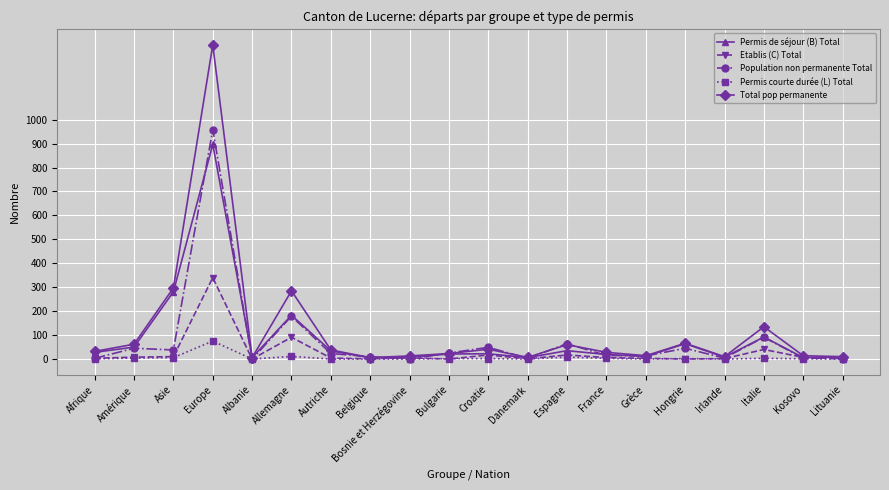

What is the total value across all series at Italie?

361